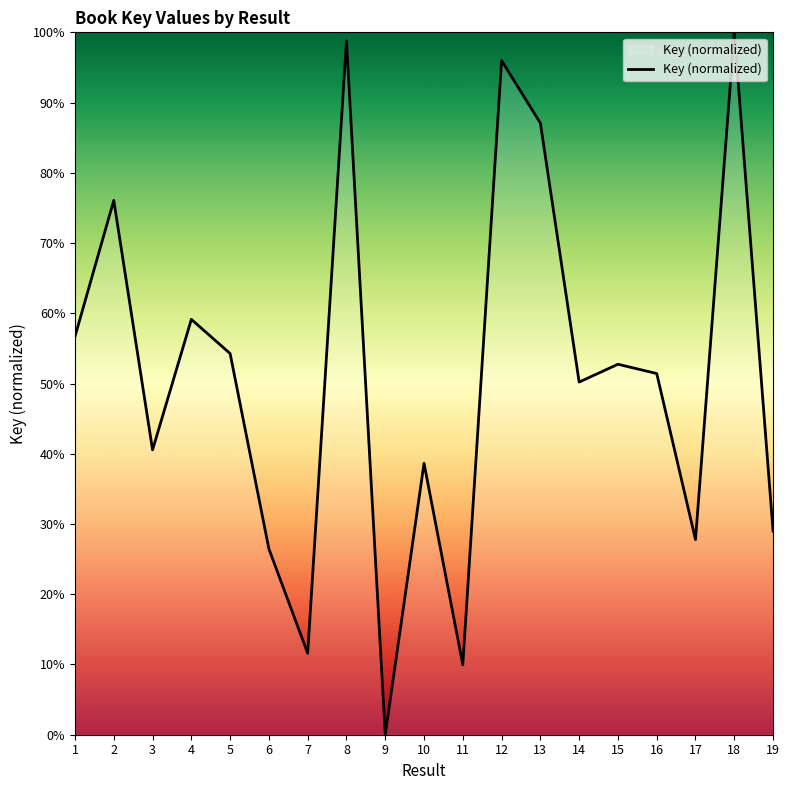

What is the change in value from 1 to 15?

-4.0